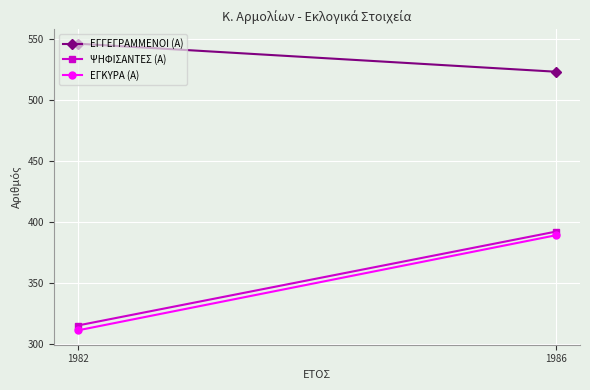

Read the ΕΓΚΥΡΑ (Α) value at 1982, to the nearest 5.

310